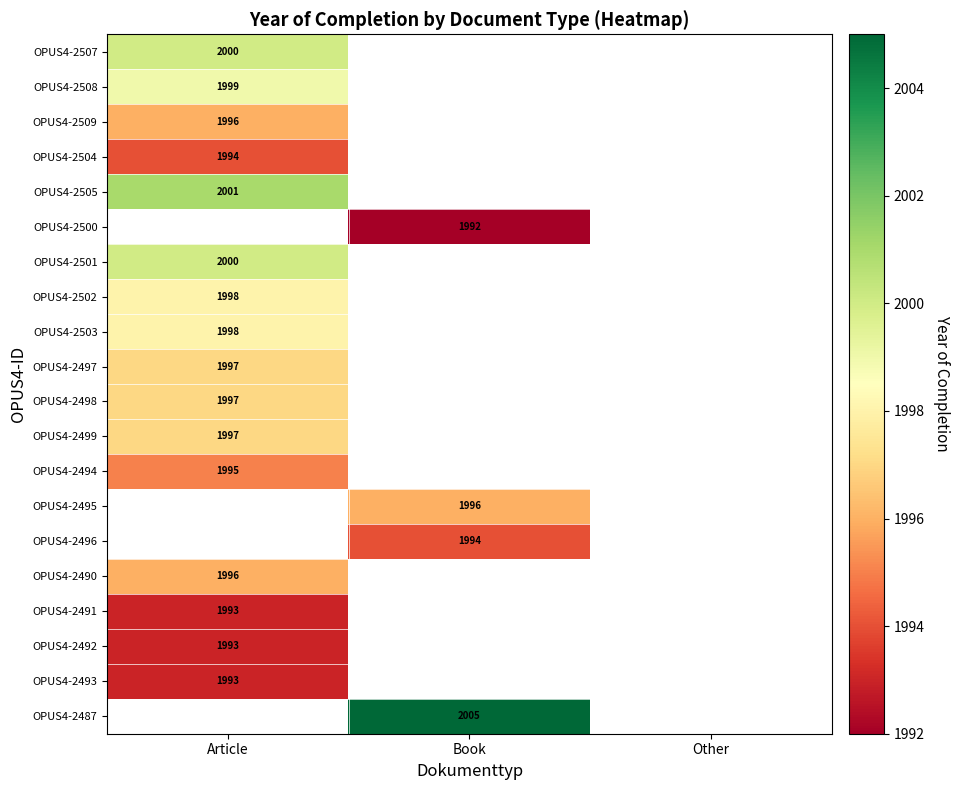

The OPUS4-2493 series shows 970 at Article. True or false?

False